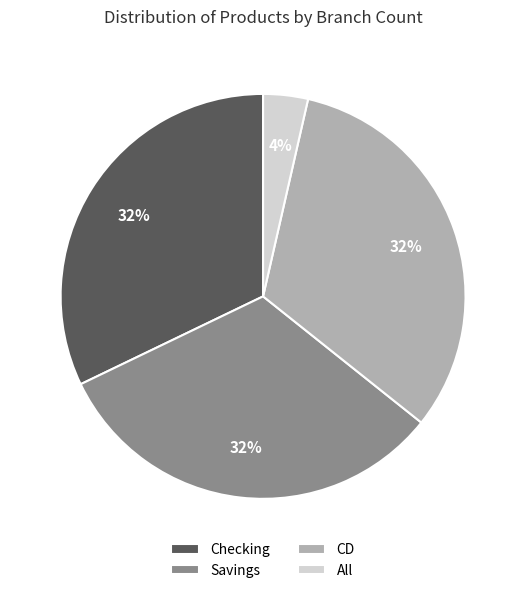

Does Checking represent more than half of the total?

No